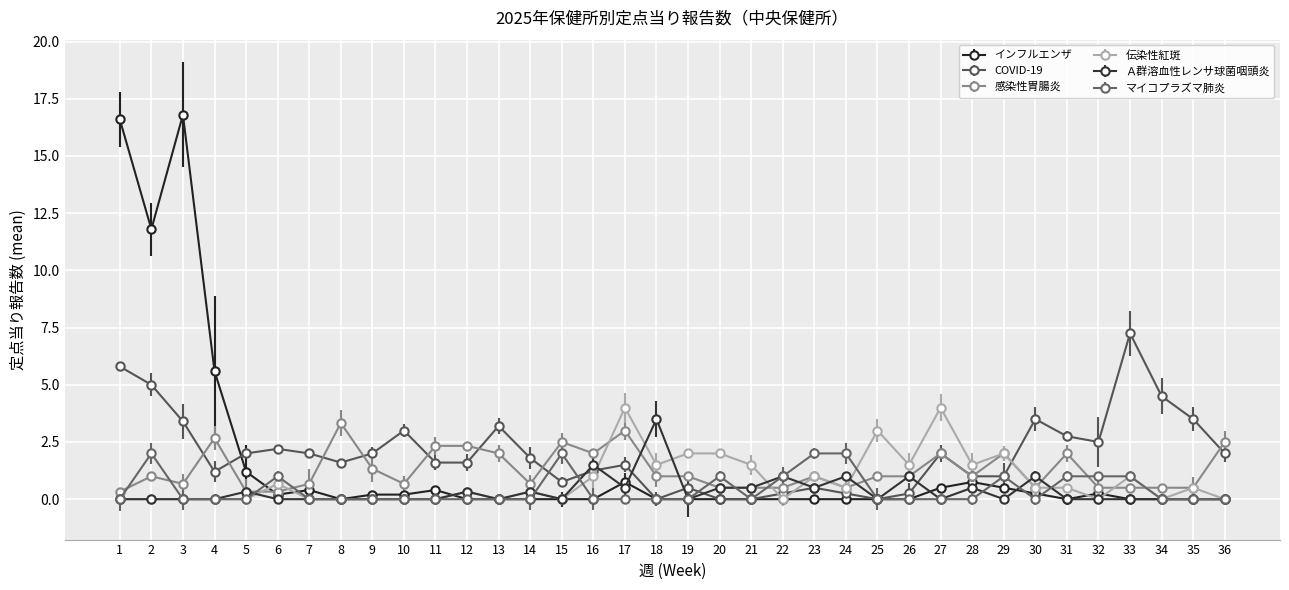

Which series has the largest range (max minus min)?

インフルエンザ